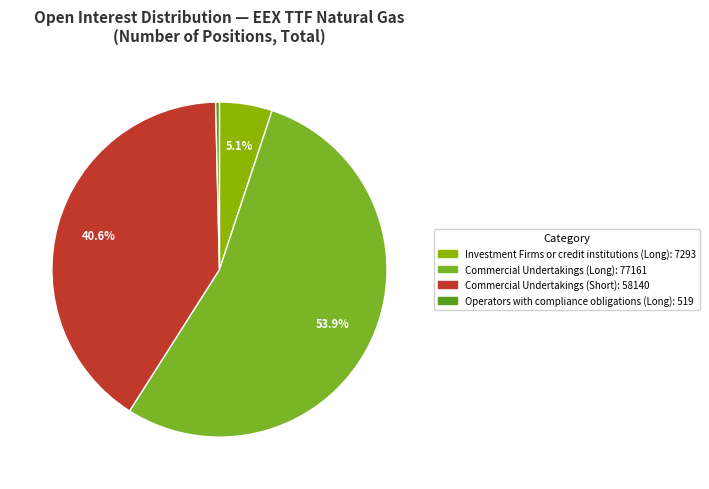

How much of the chart is everything except Commercial Undertakings (Short): 58140?

59.4%